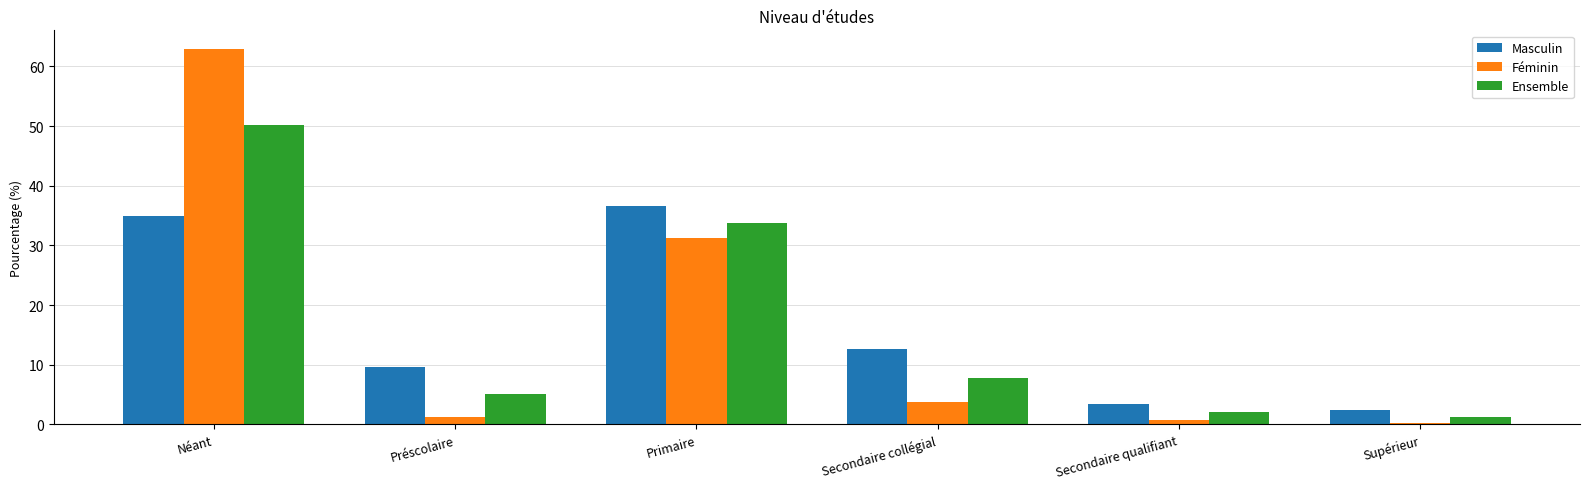

Rank the series by their average value, from lowest to highest.

Masculin, Féminin, Ensemble